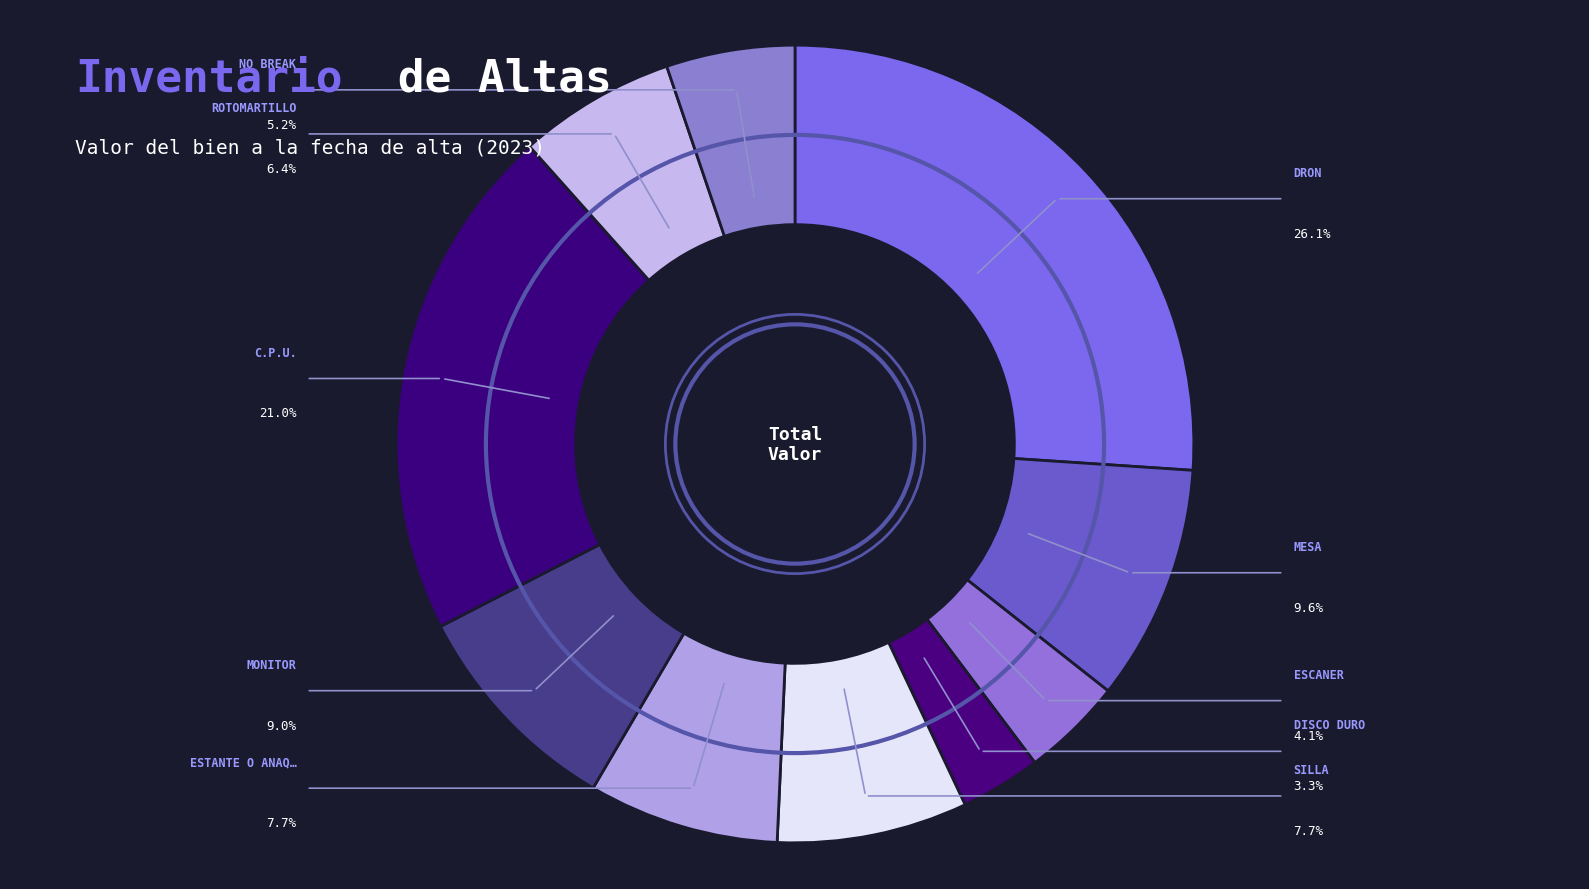

Count the number of slices in the pie.

10